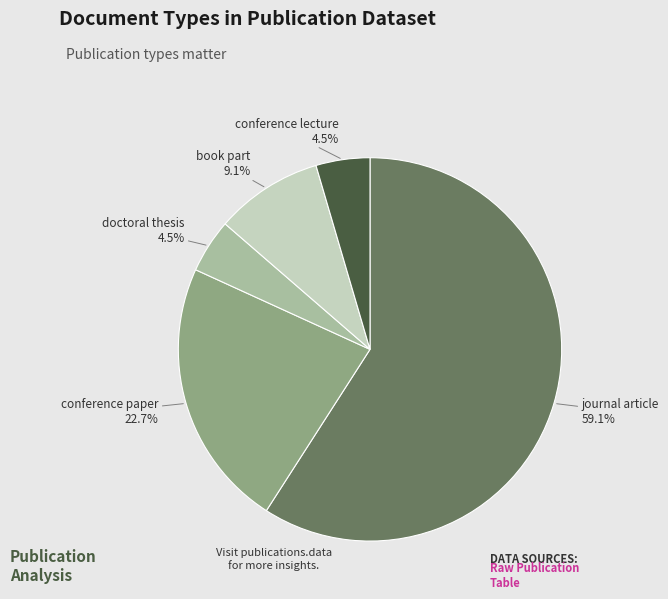

Count the number of slices in the pie.

5